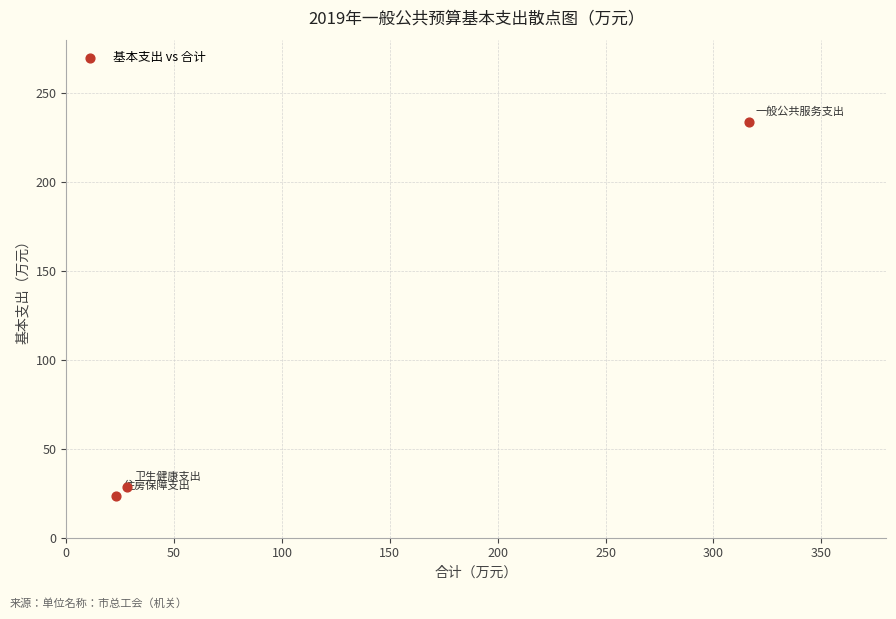

What is the average Y value?

95.1